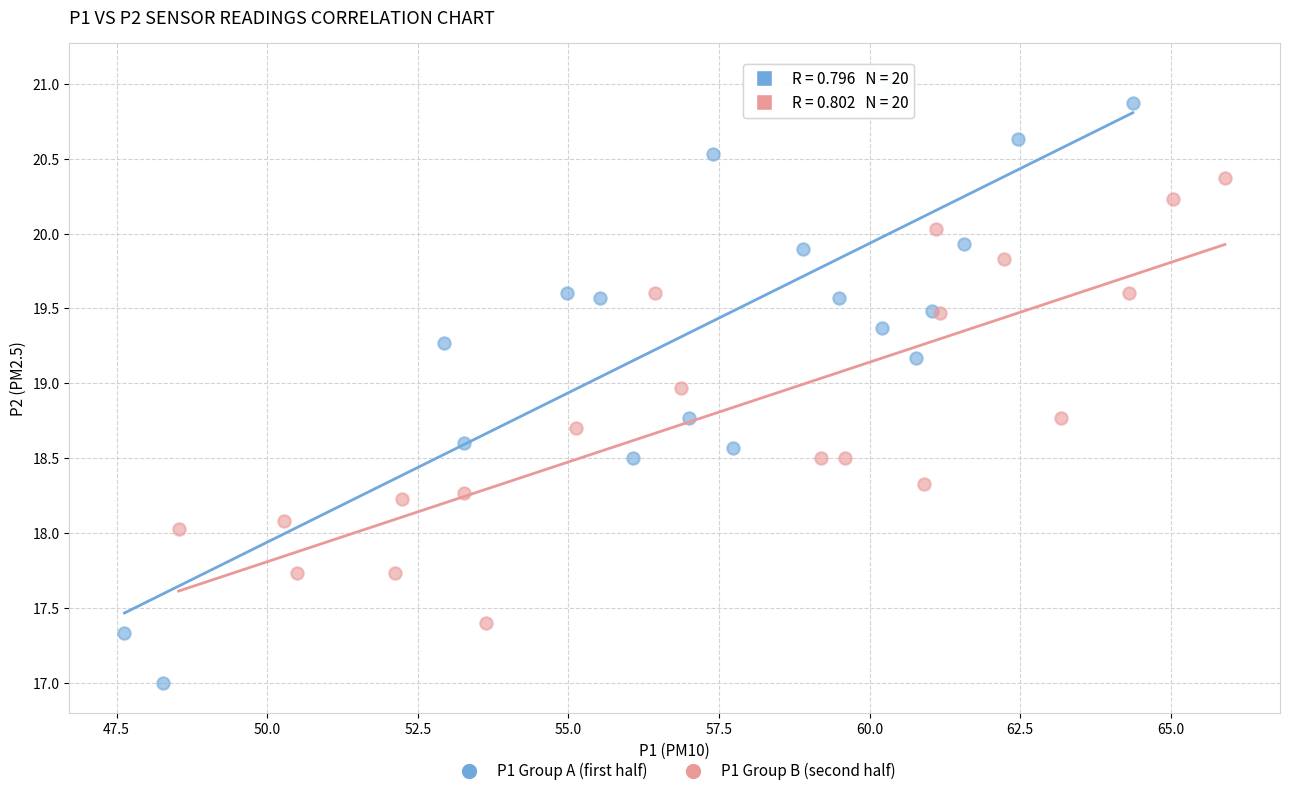

Which series contains the lowest Y value?

P1 Group A (first half)